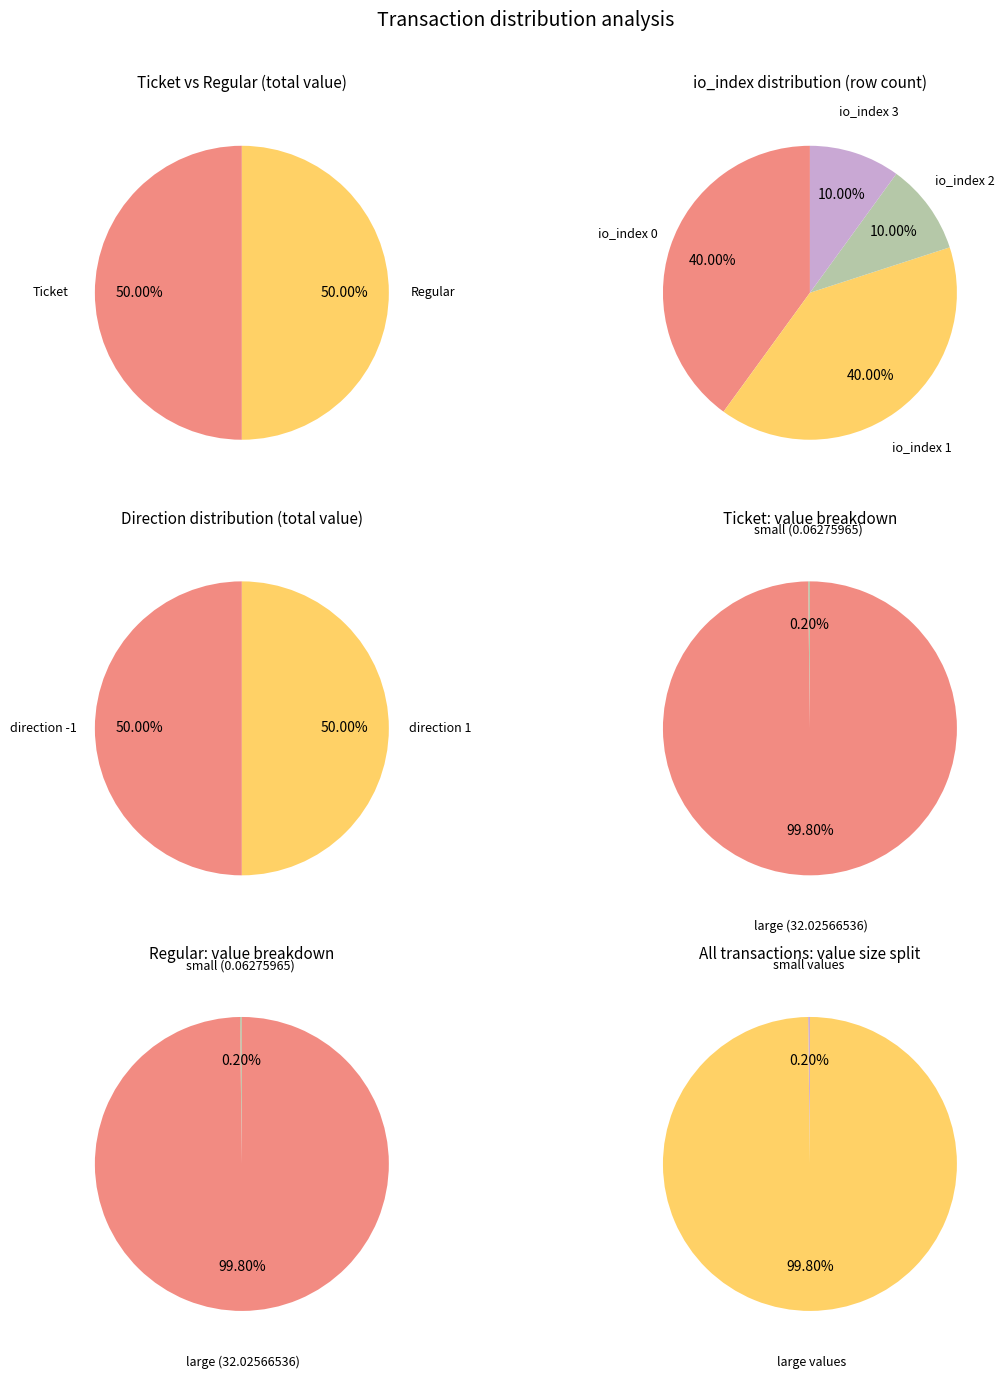

To the nearest percent, what is the average slice percentage?

25%